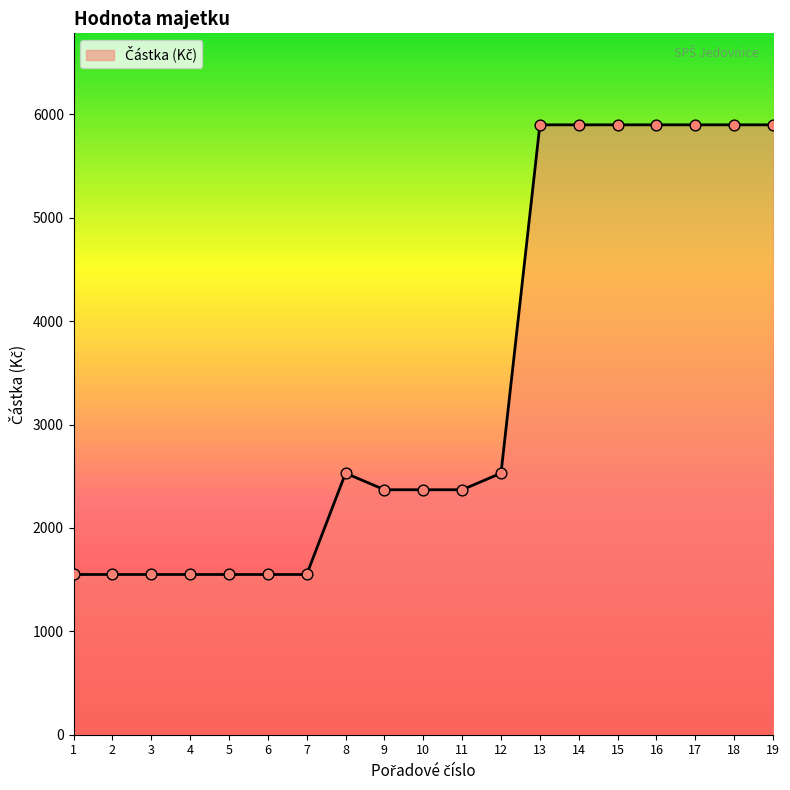

What is the ratio of the value at 12 to the value at 15?

0.4